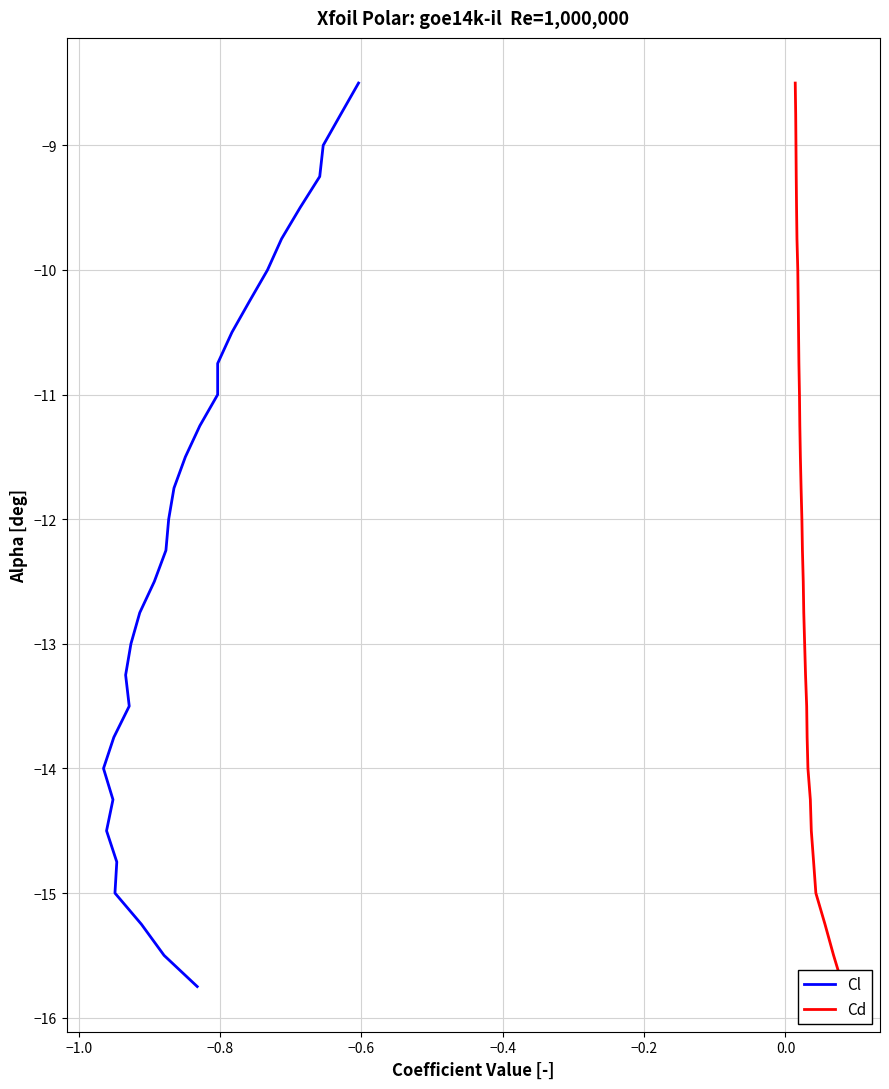

Is this an area chart (filled region under the line)?

No